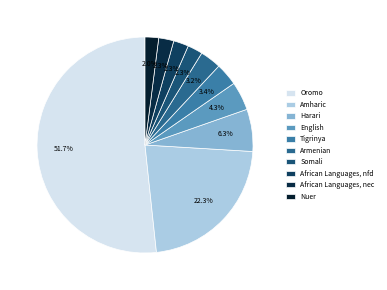

Combined, do African Languages, nfd and Armenian account for over 50%?

No